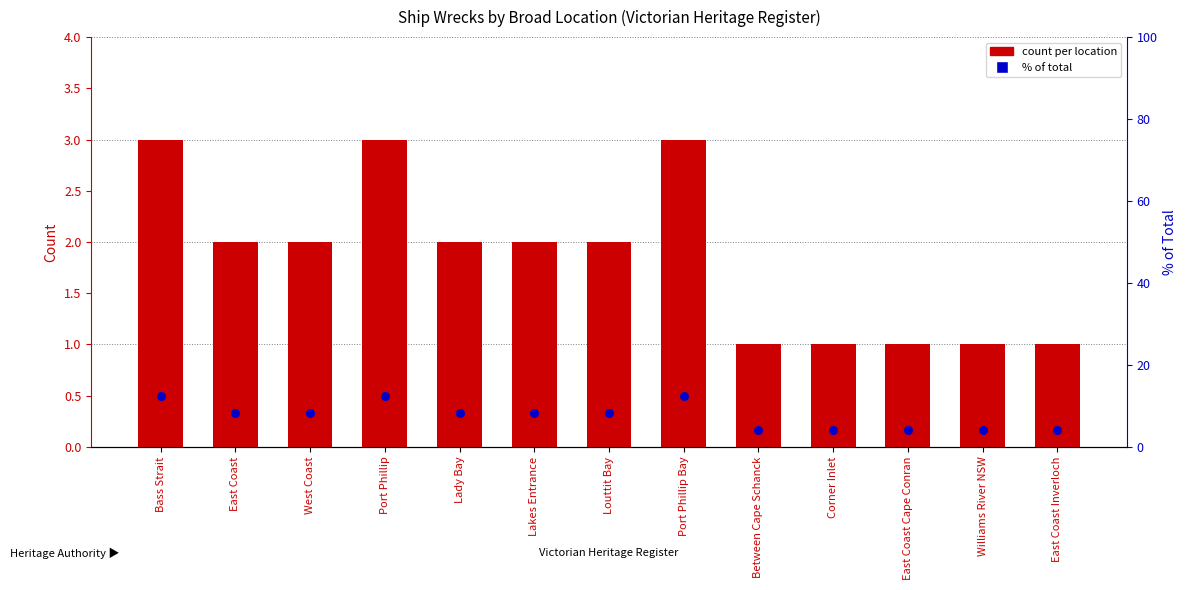

Is the value of count per location at Between Cape Schanck greater than the value of % of total at Corner Inlet?

No